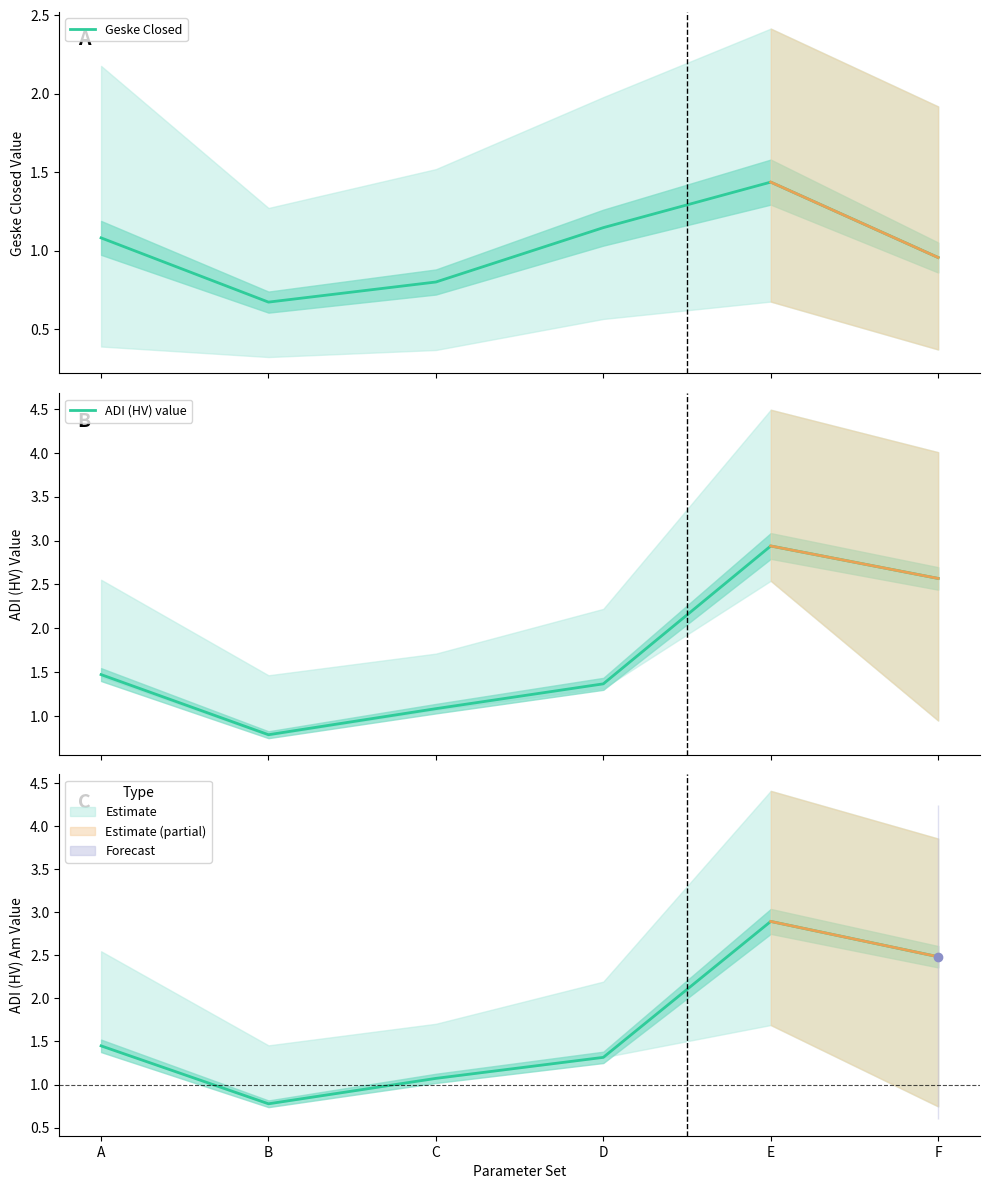

Between B and D, which series saw the biggest shift?

ADI (HV) value